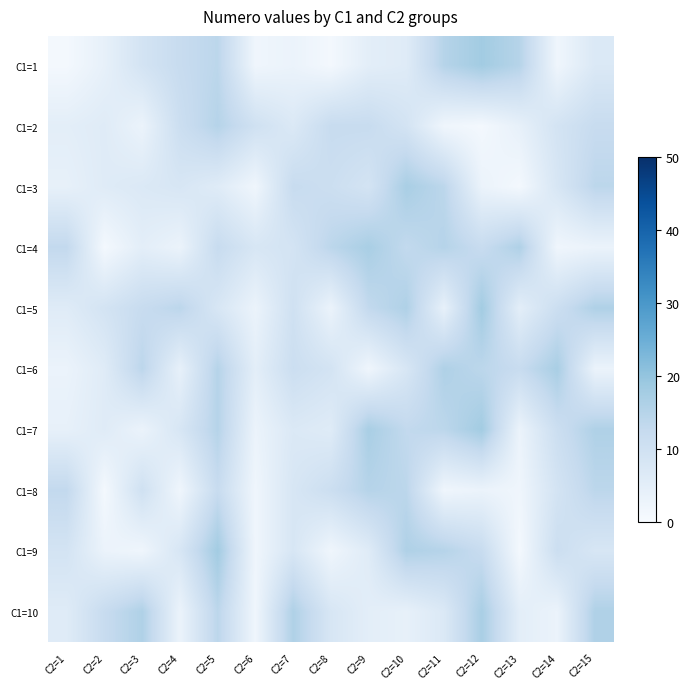

At how many categories does at least one series exceed 17?

2